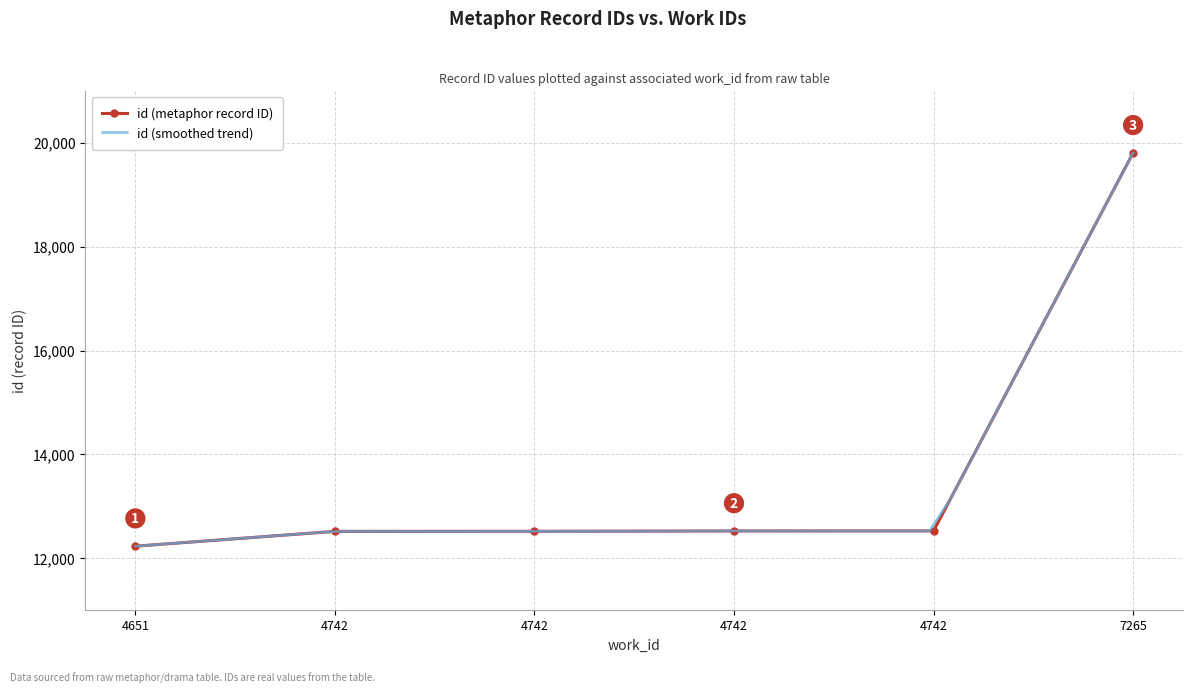

How many values are below 12526?

3